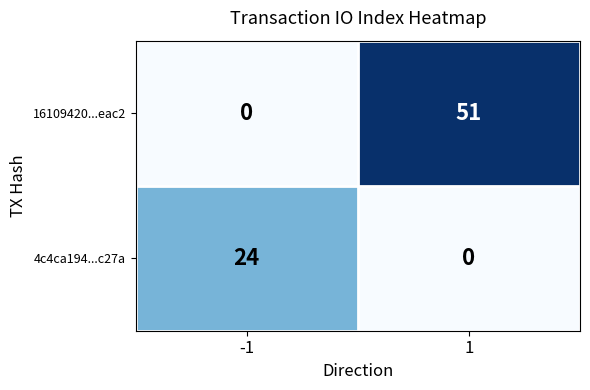

How many series are shown in this chart?

2